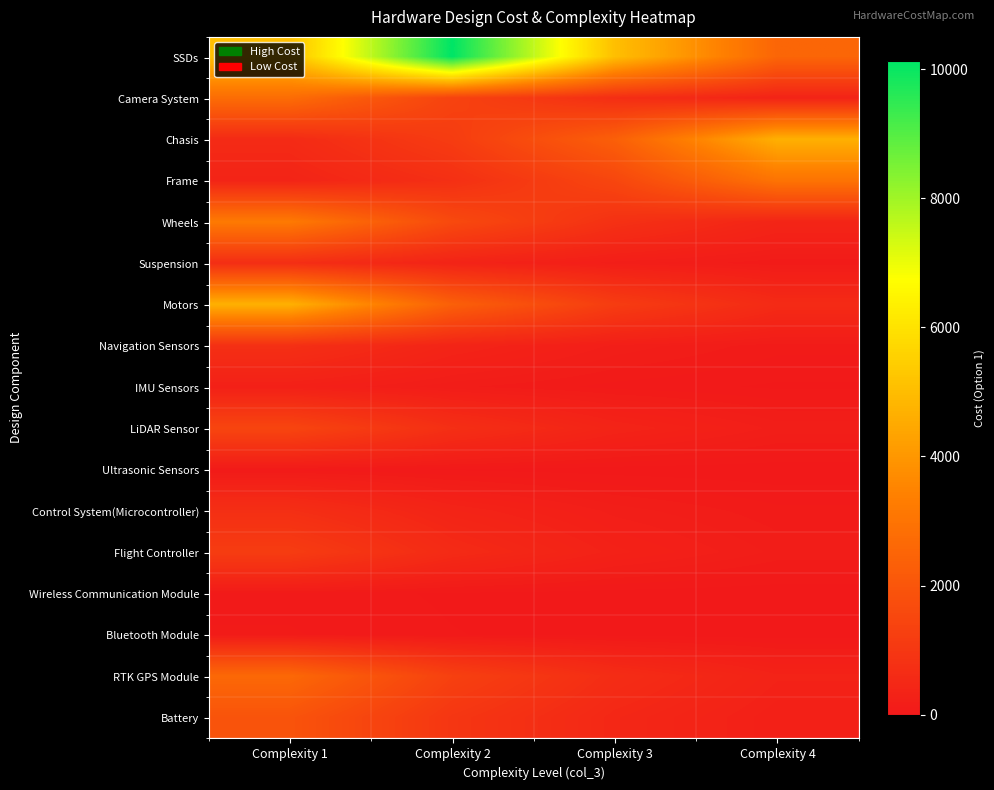

Count the number of data series in this chart.

17